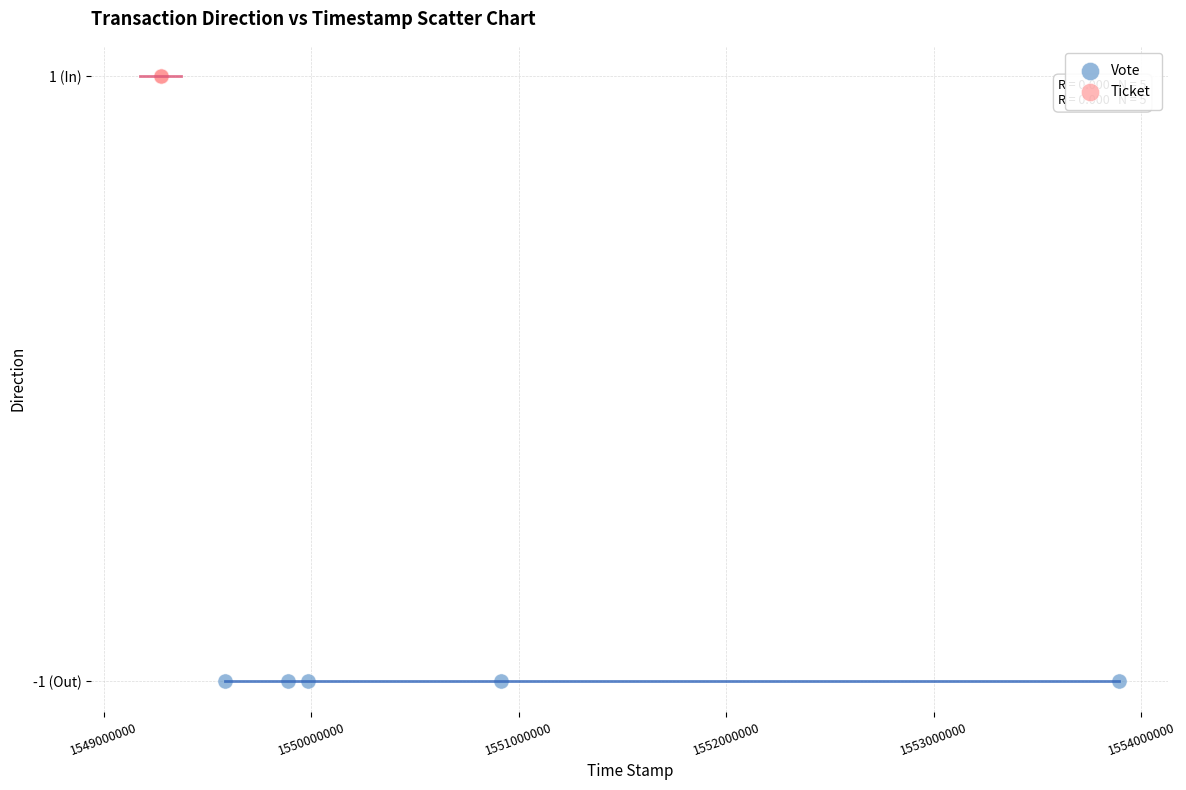

Which series contains the lowest Y value?

Vote